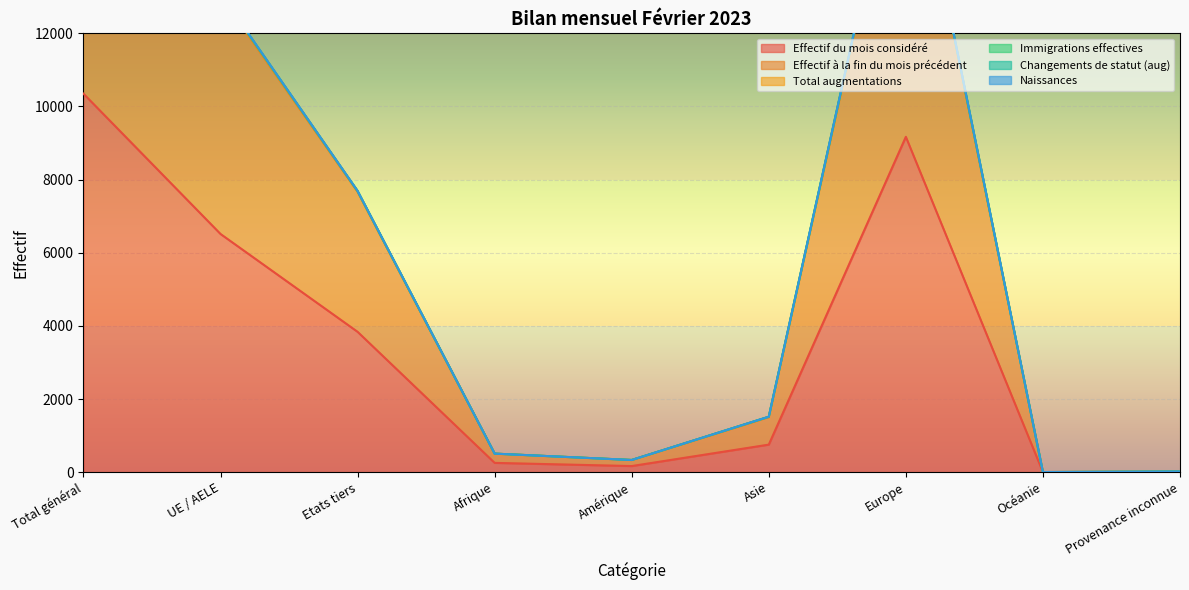

True or false: Total augmentations has a value of 8 at Provenance inconnue.

False